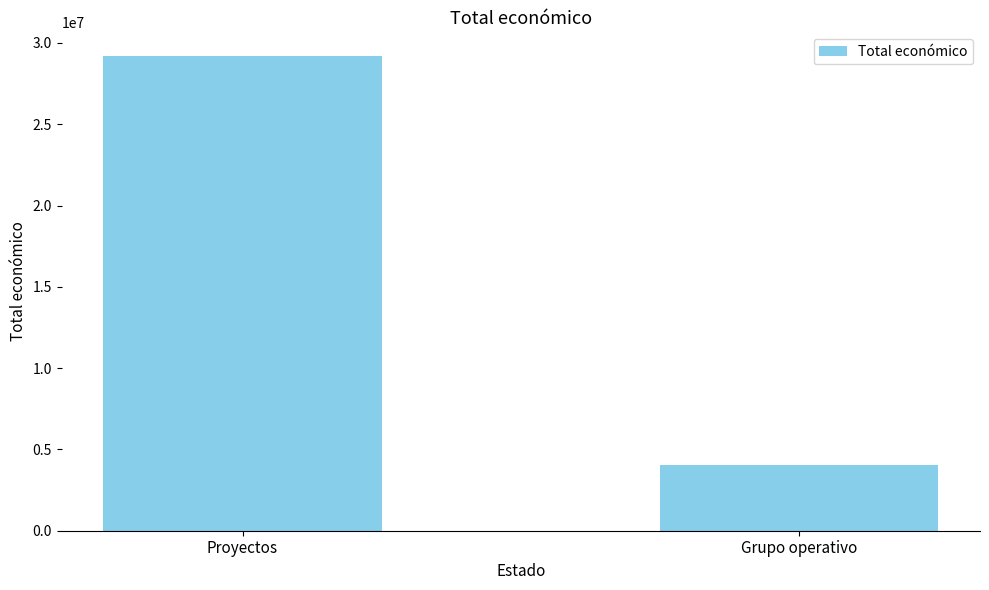

Is it true that the value at Proyectos is 42525516?

False